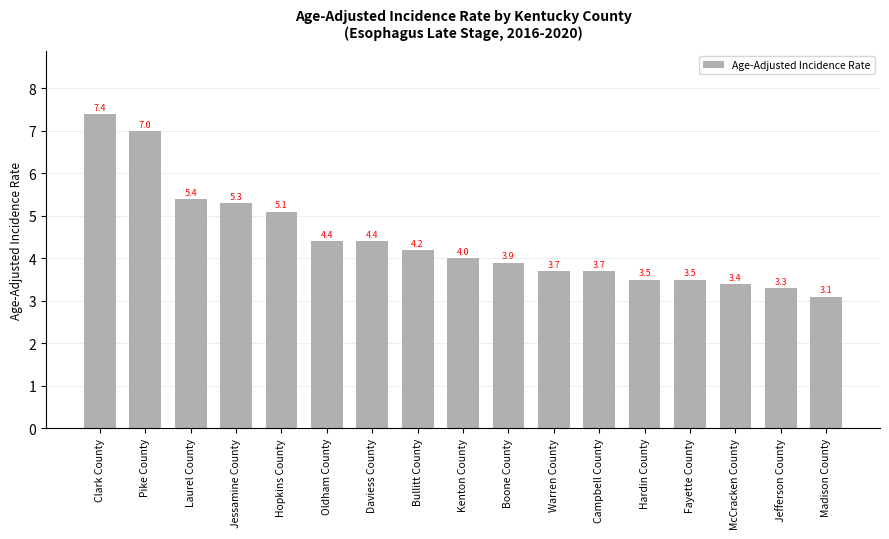

What is the difference between the second highest and second lowest values?

3.7